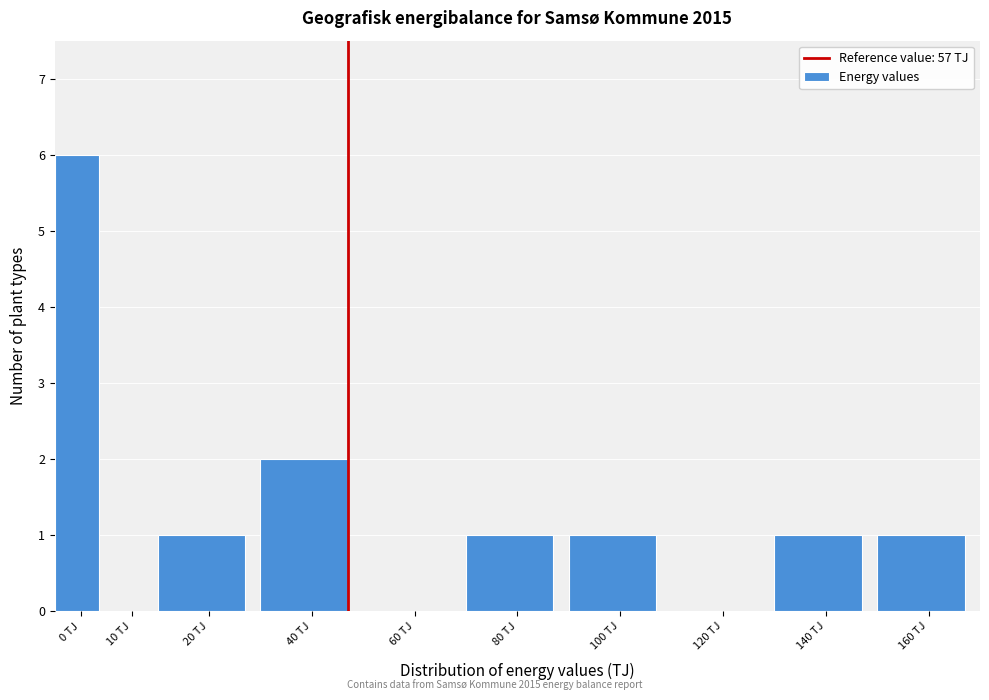

Reading left to right, transcribe all the data shown in this chart.

0 TJ=6	10 TJ=0	20 TJ=1	40 TJ=2	60 TJ=0	80 TJ=1	100 TJ=1	120 TJ=0	140 TJ=1	160 TJ=1